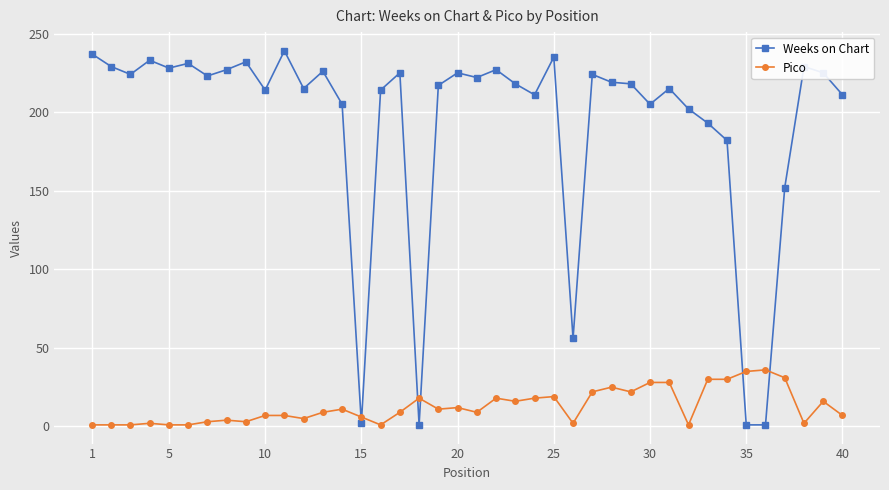

How many distinct data groups are displayed?

2